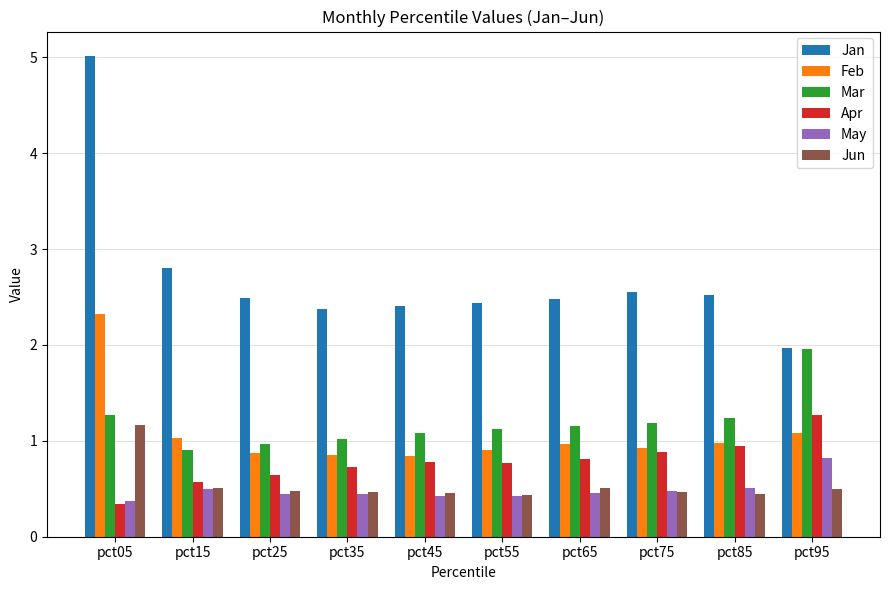

What is the difference between the maximum and minimum values in the Mar series?

1.0